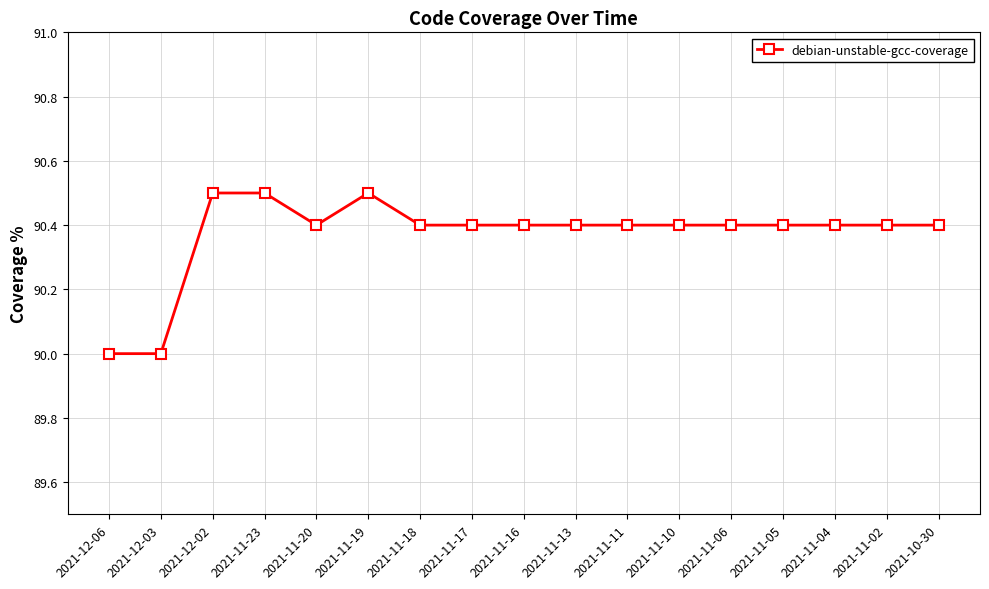

How many lines are shown in the chart?

1